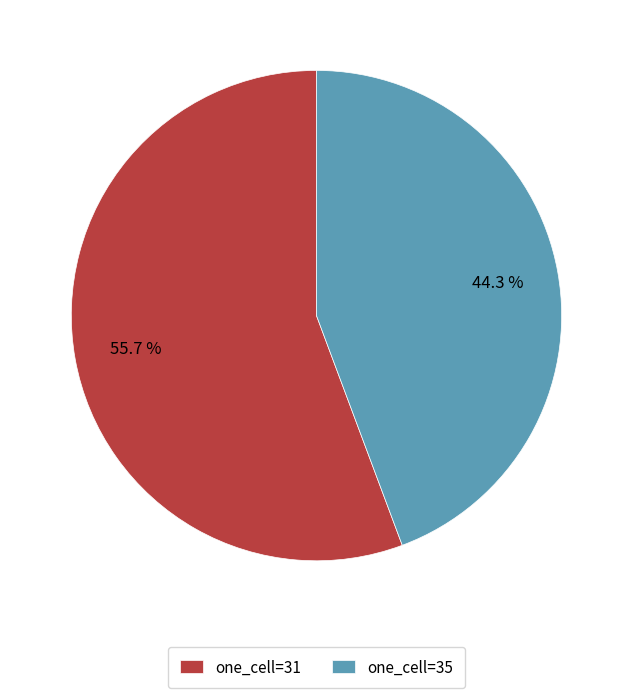

What is the smallest slice in the pie chart?

one_cell=35